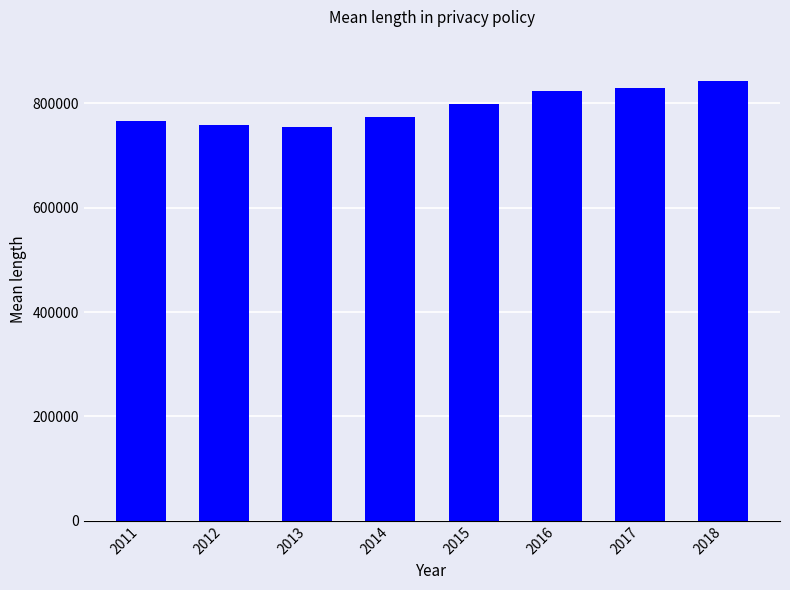

What is the change in value from 2011 to 2018?

+77061